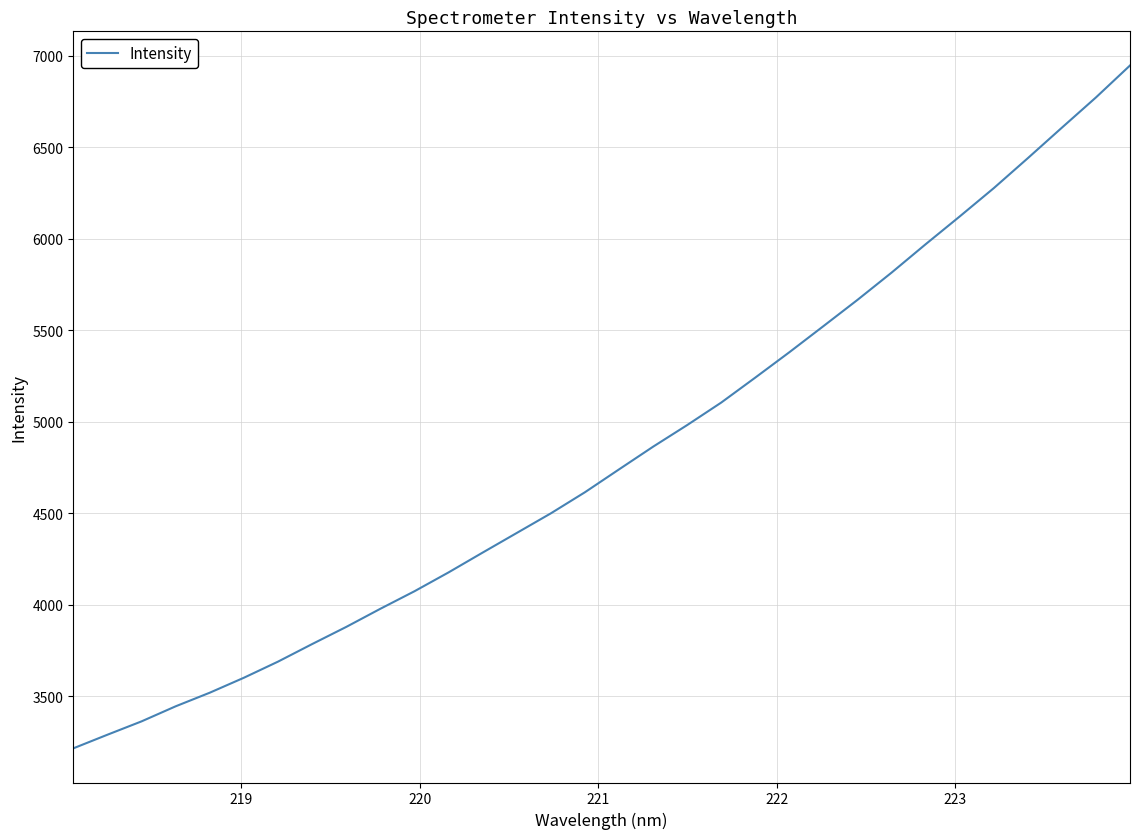

What is the greatest value displayed?

6947.3